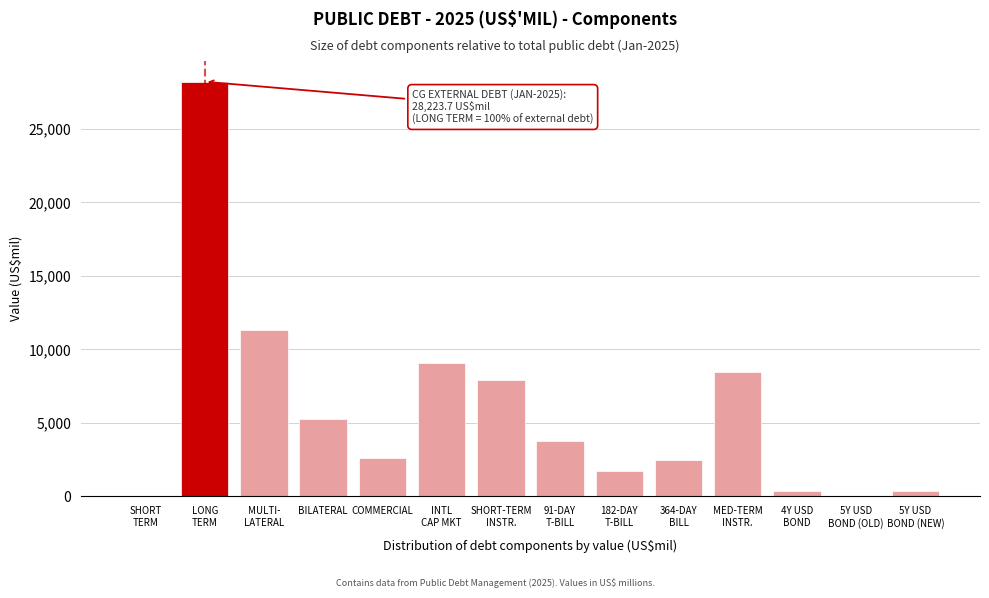

What is the maximum value shown in the chart?

28223.7